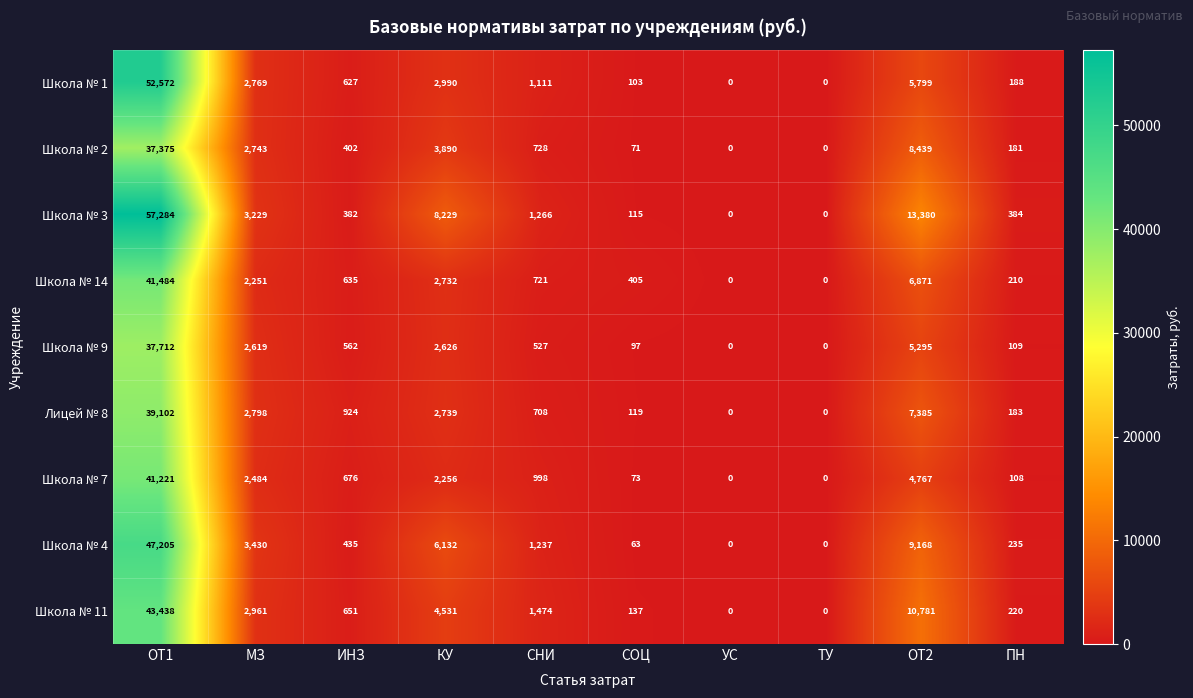

List the series in order of their peak value, lowest first.

Школа № 2, Школа № 9, Лицей № 8, Школа № 7, Школа № 14, Школа № 11, Школа № 4, Школа № 1, Школа № 3